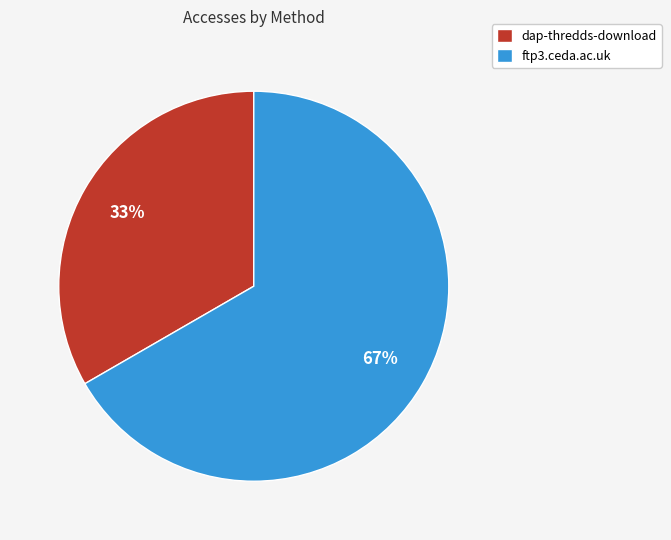

What is the ratio of the value at dap-thredds-download to the value at ftp3.ceda.ac.uk?

0.5